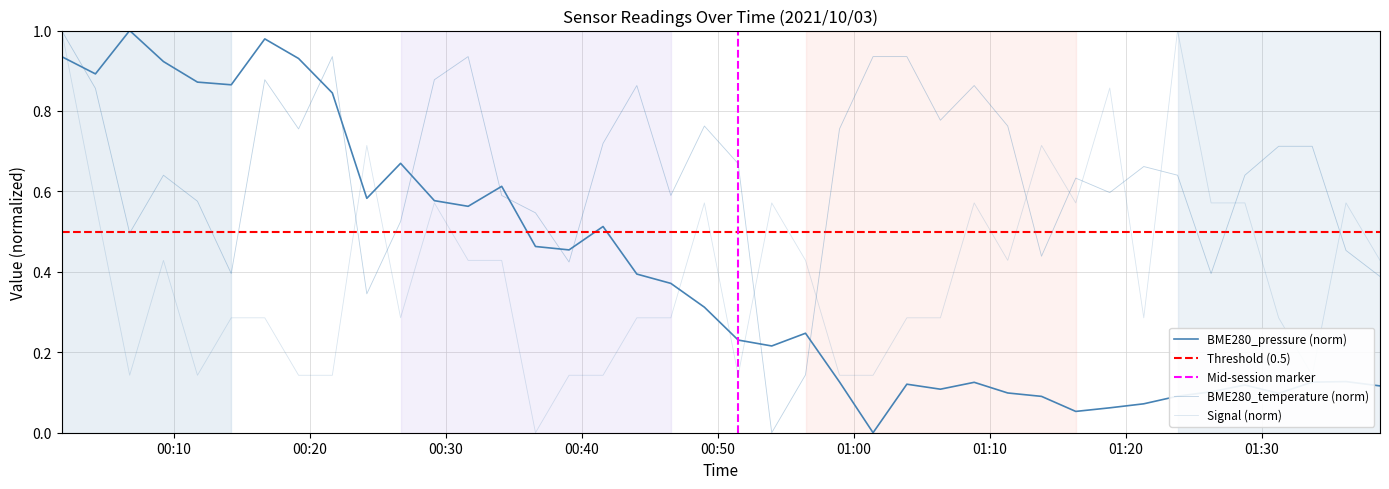

Count the number of categories in the chart.

40